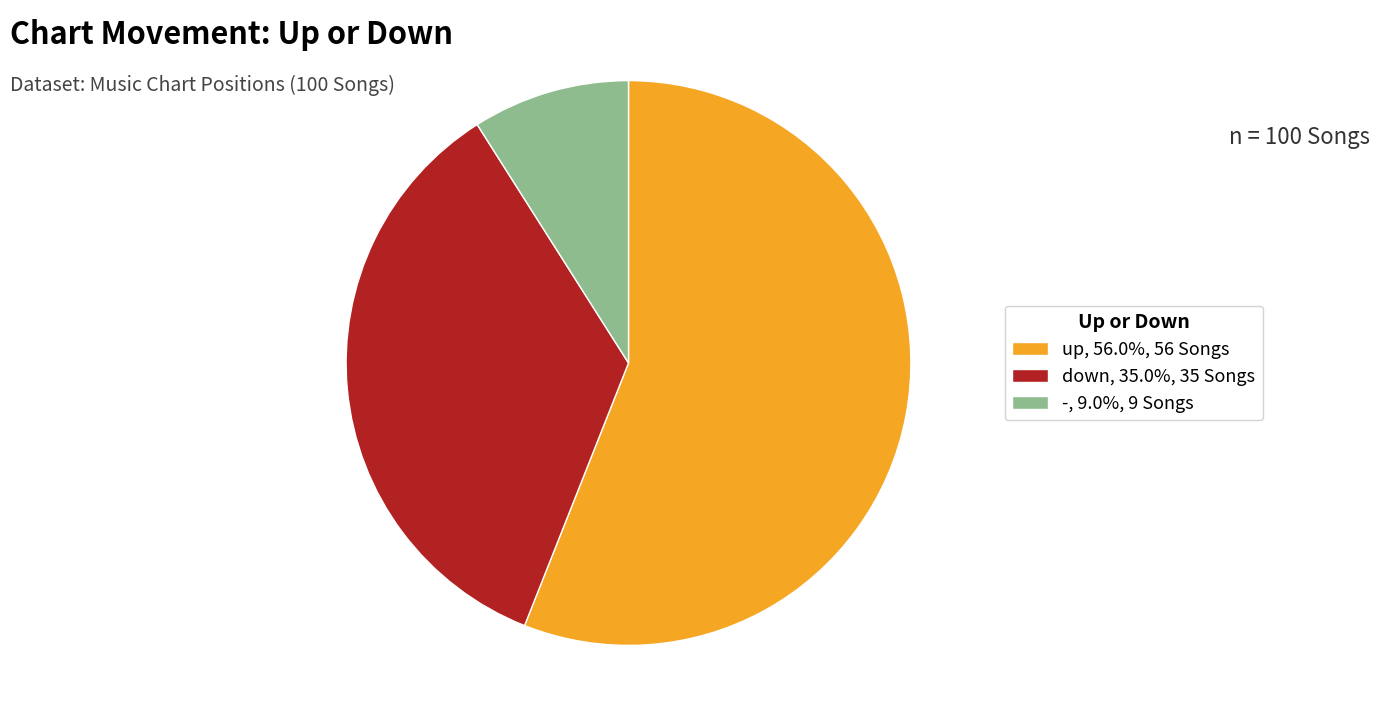

Which category has the biggest portion of the pie?

up